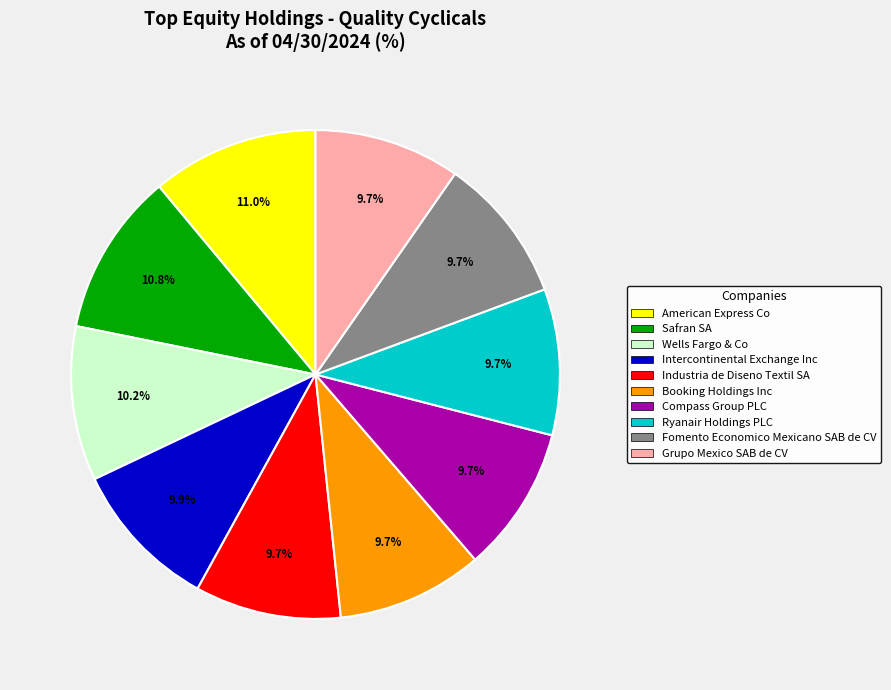

Combined, what portion of the pie is Intercontinental Exchange Inc and Industria de Diseno Textil SA?

19.6%